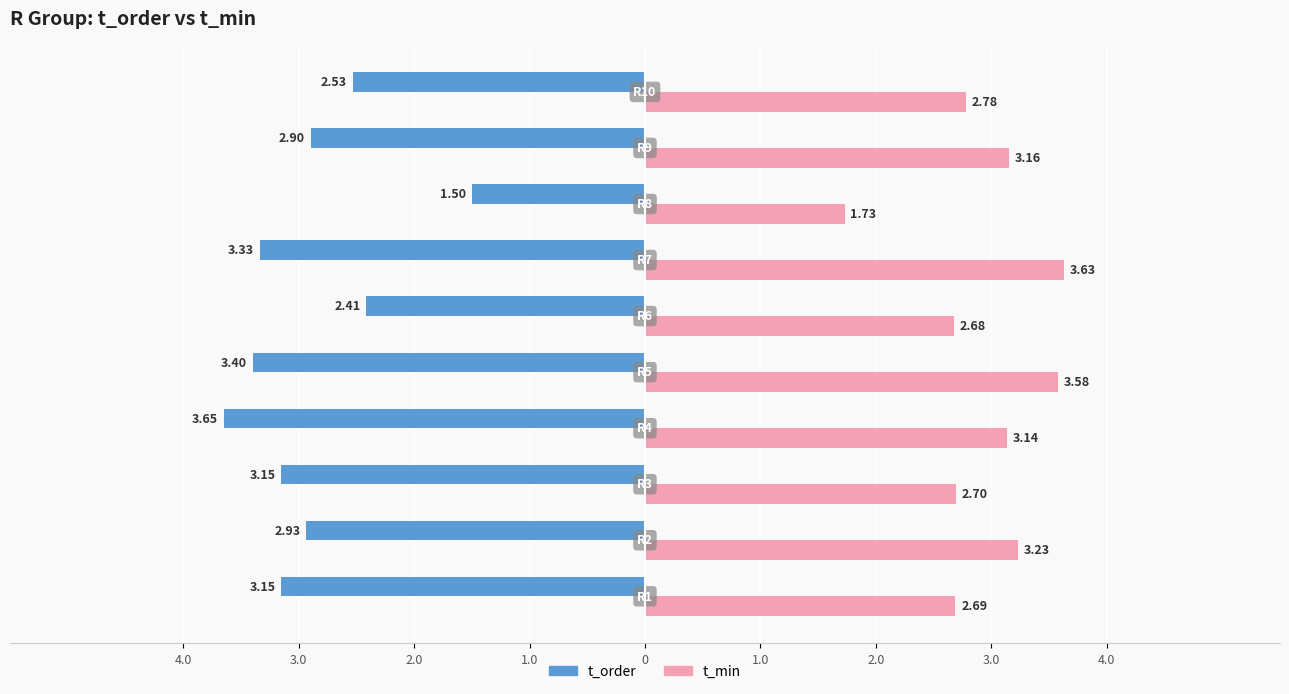

What are all the series names shown in the legend?

t_order, t_min